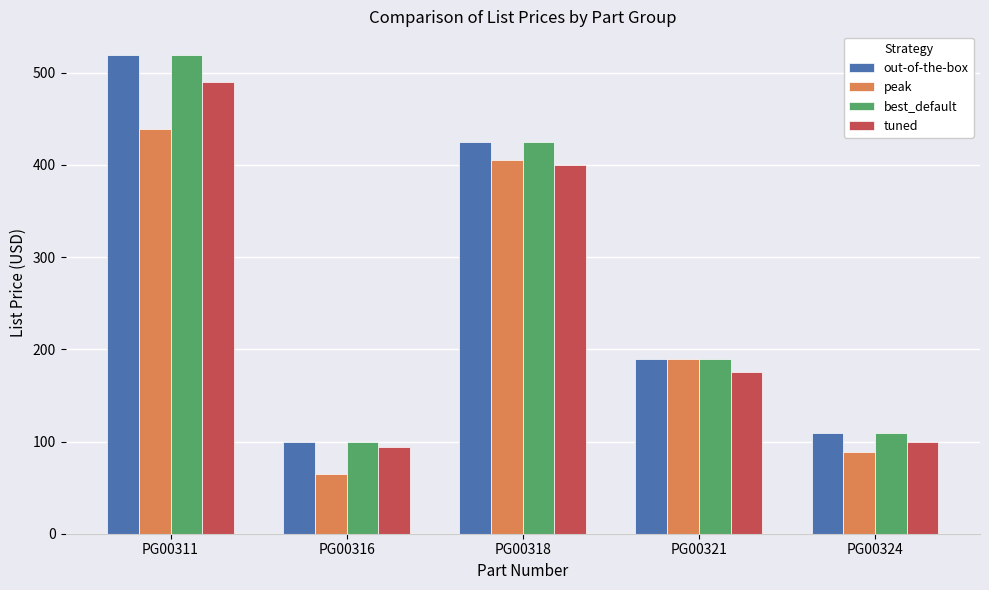

What is the difference between the maximum and minimum values in the tuned series?

396